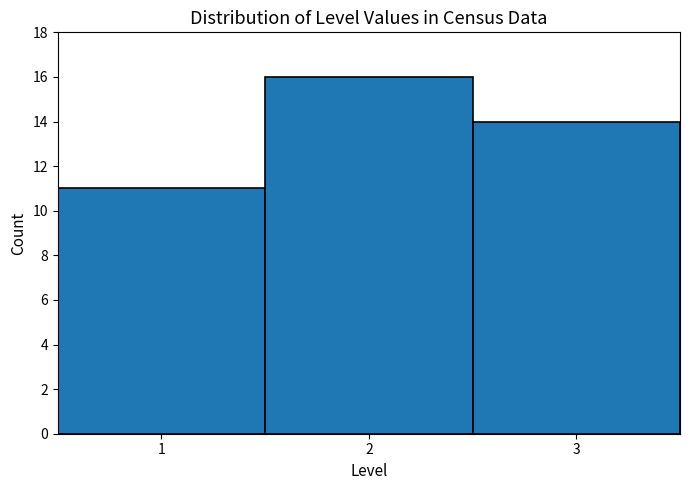

Reading left to right, transcribe this chart: for each bar, give the range it covers on the x-axis and its height. The values are not printed on the chart, so give them approximately, as read against the axis.

0.5 to 1.5: 11
1.5 to 2.5: 16
2.5 to 3.5: 14